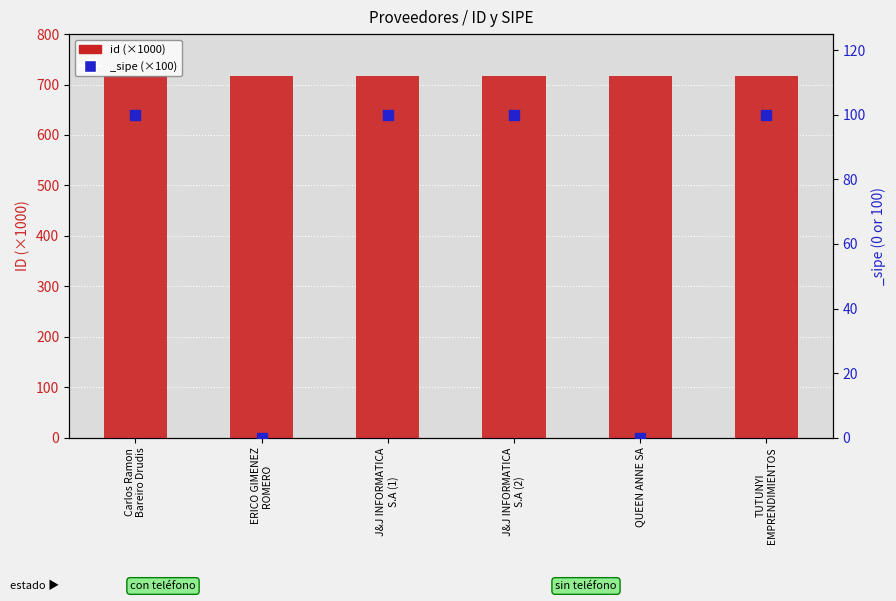

Between J&J INFORMATICA
S.A (1) and ERICO GIMENEZ
ROMERO, which is larger?

J&J INFORMATICA
S.A (1)